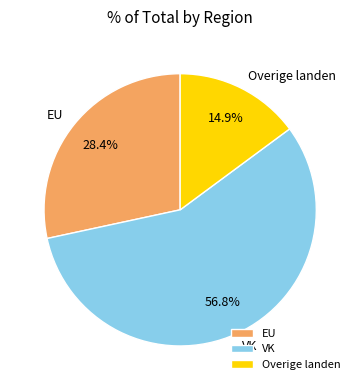

How many segments does this pie chart have?

3